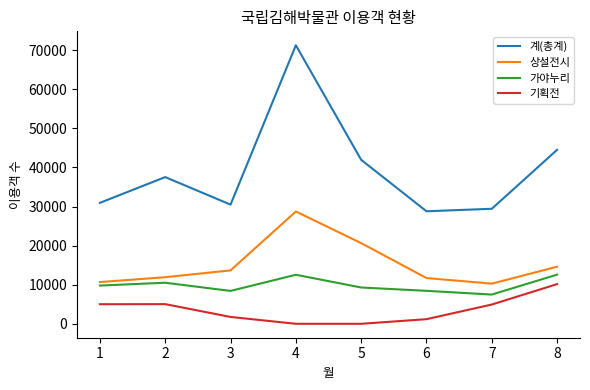

Does the chart have visible grid lines?

No